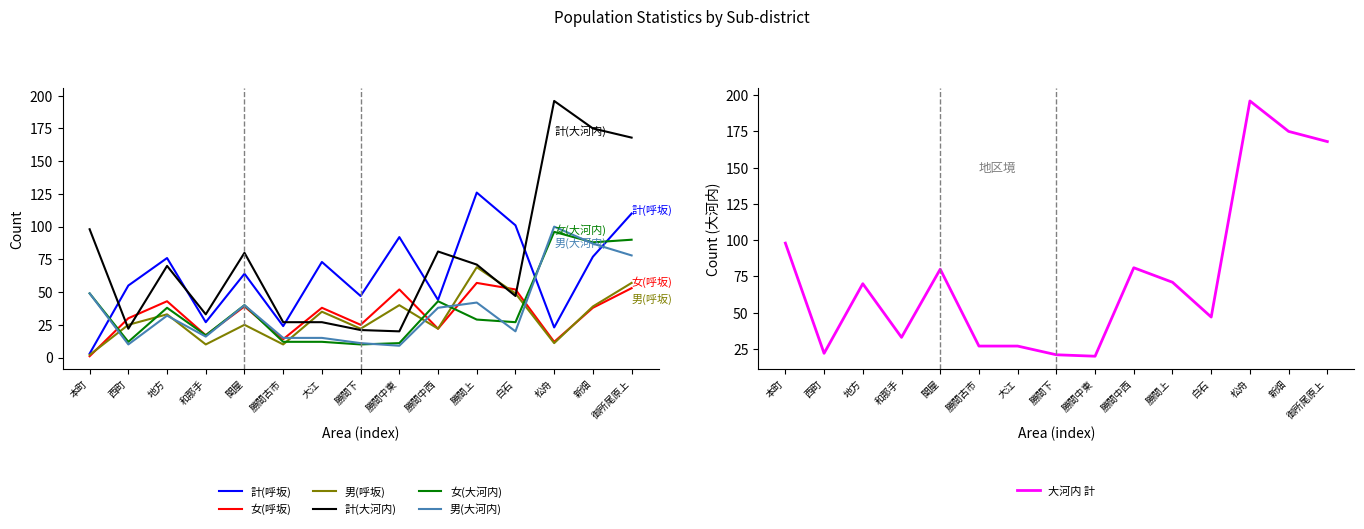

The 計(大河内) series shows 168 at 御所尾原上. True or false?

True